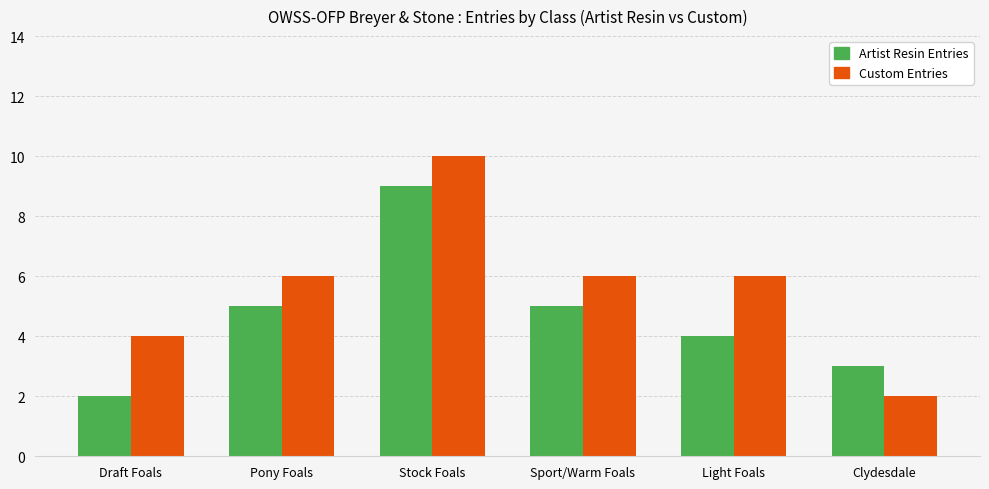

Read the Custom Entries value at Pony Foals.

6